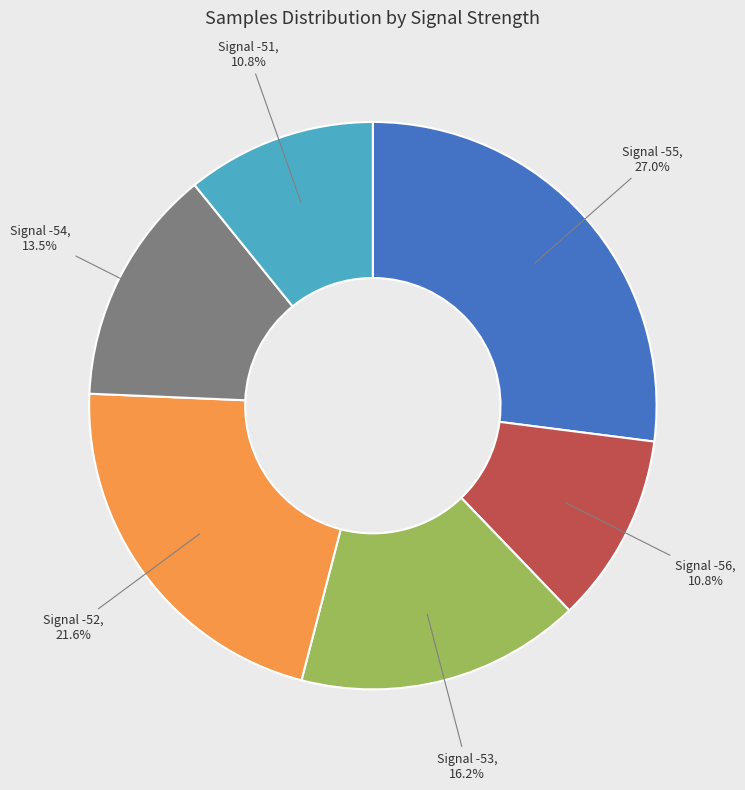

Does any single category account for the majority?

No